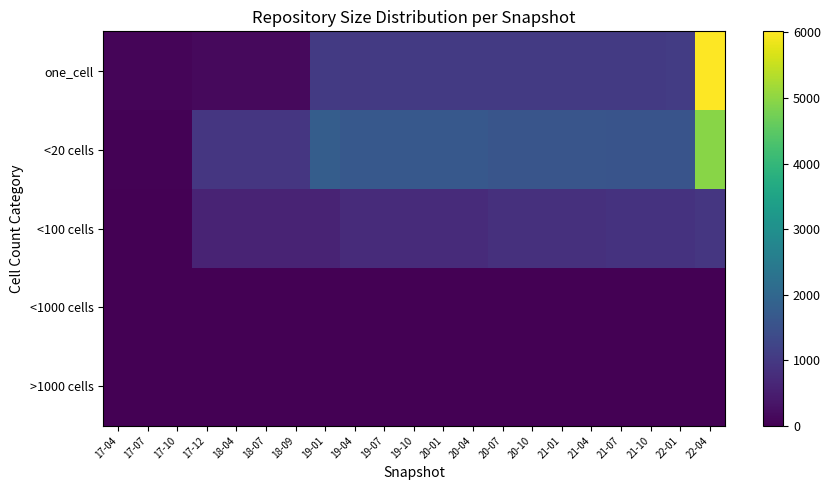

What is the spread (max minus min) of values at 22-04?

6017